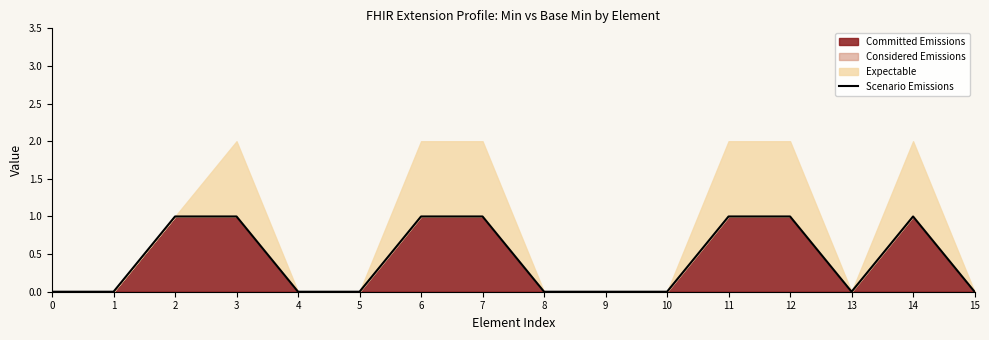

What is the difference between the maximum and minimum values?

1